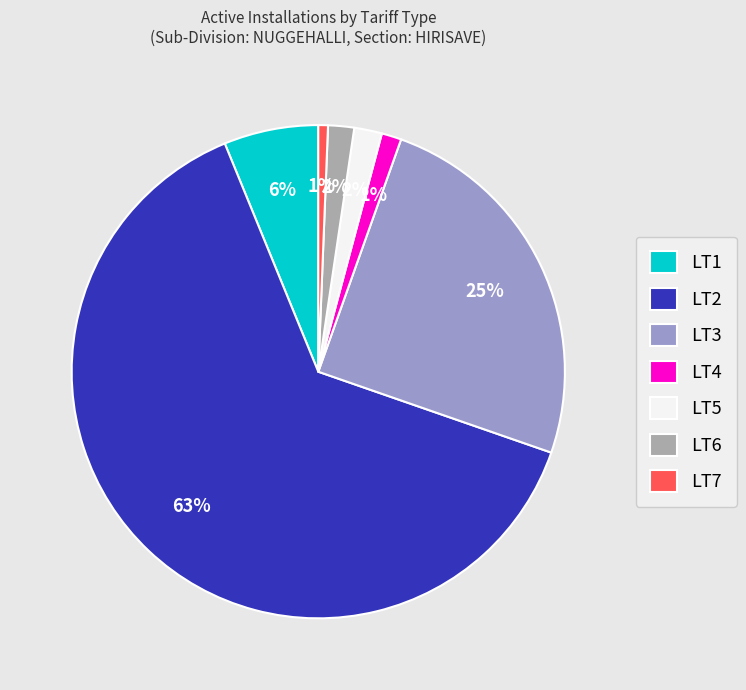

How many segments does this pie chart have?

7